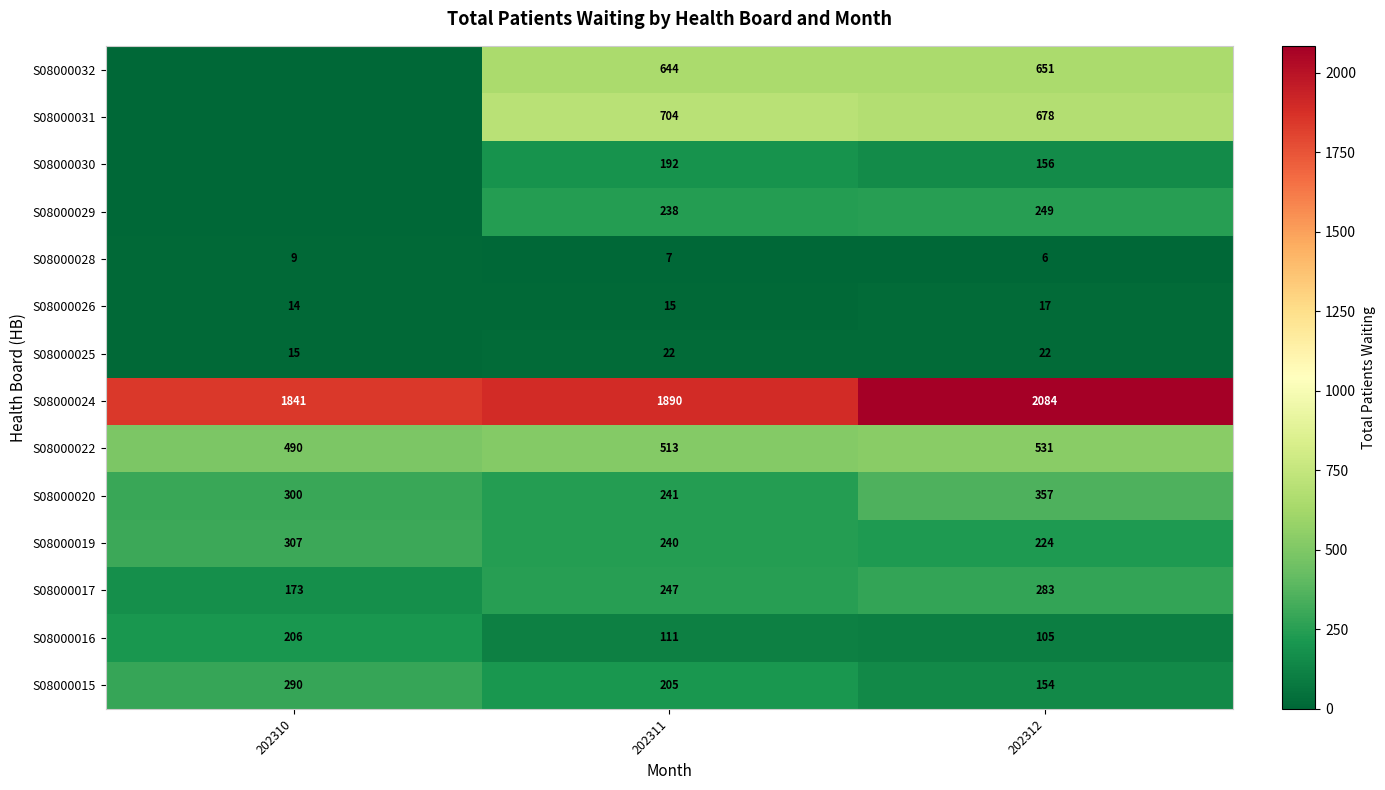

Is the value of S08000032 at 202311 greater than the value of S08000015 at 202310?

Yes